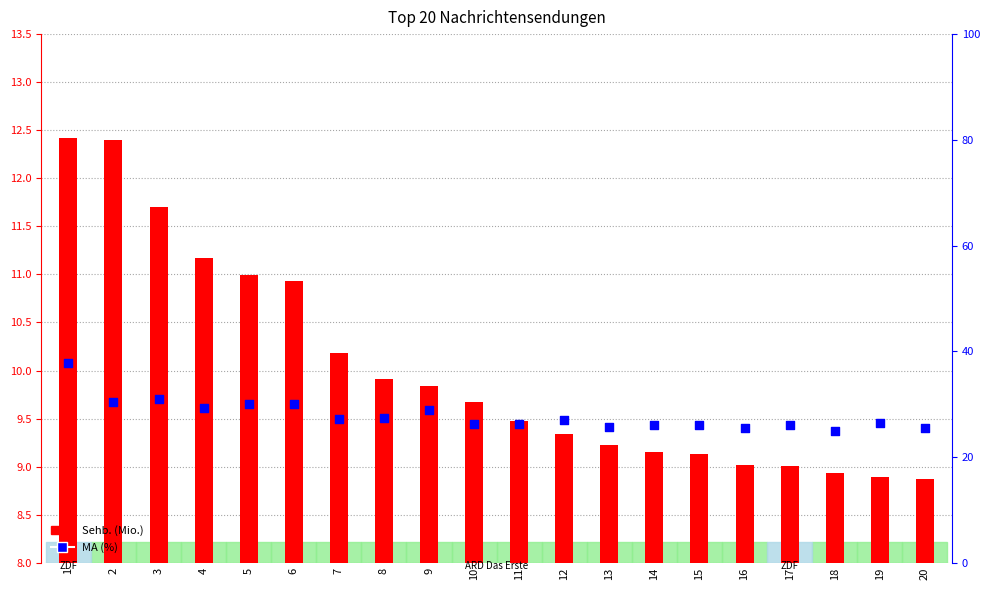

What is the total value across all series at 19?

35.4